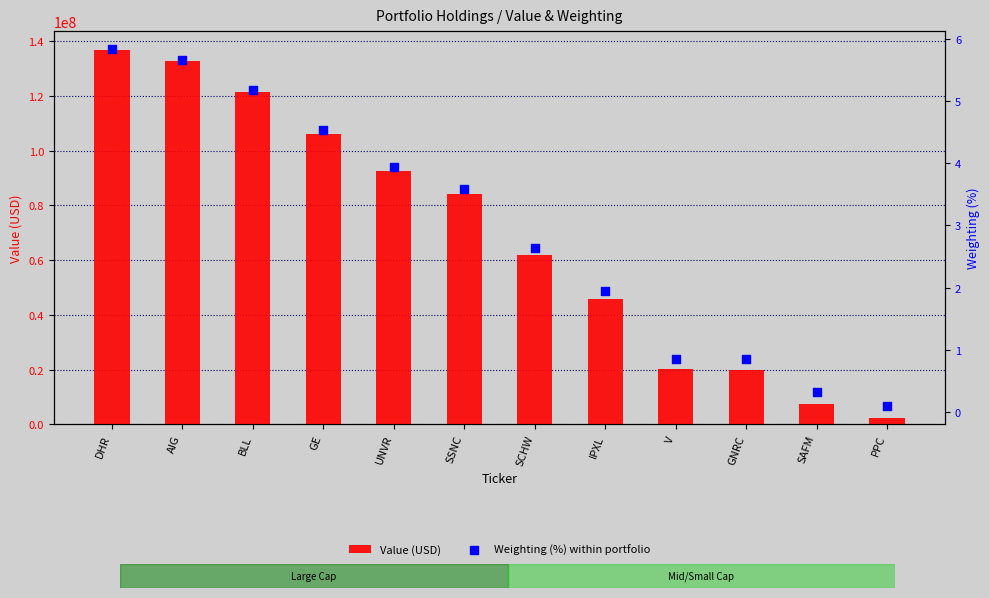

Which series has the largest Y range (max minus min)?

Value (USD)